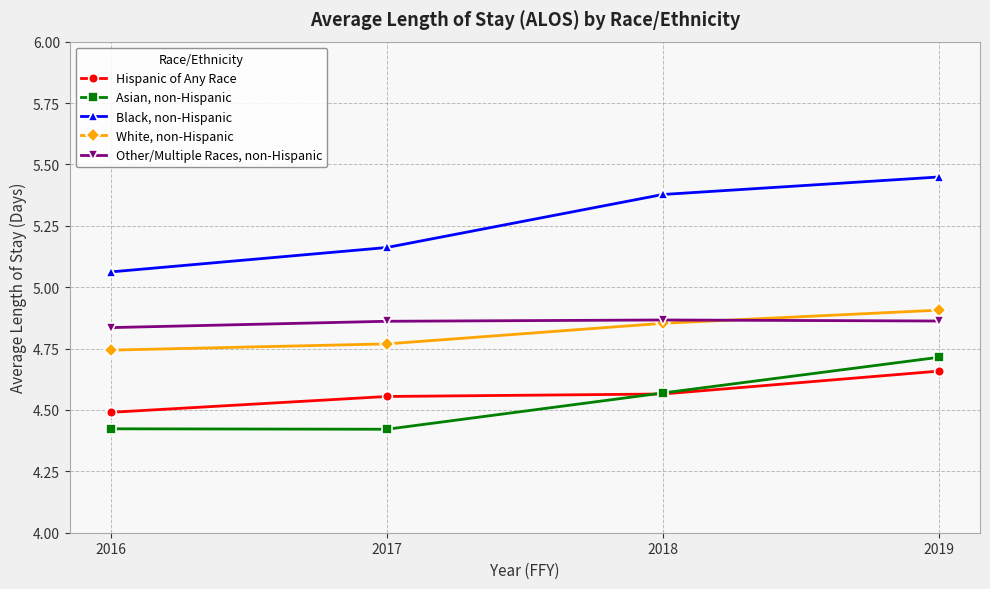

Which category has the highest value across all series?

2019